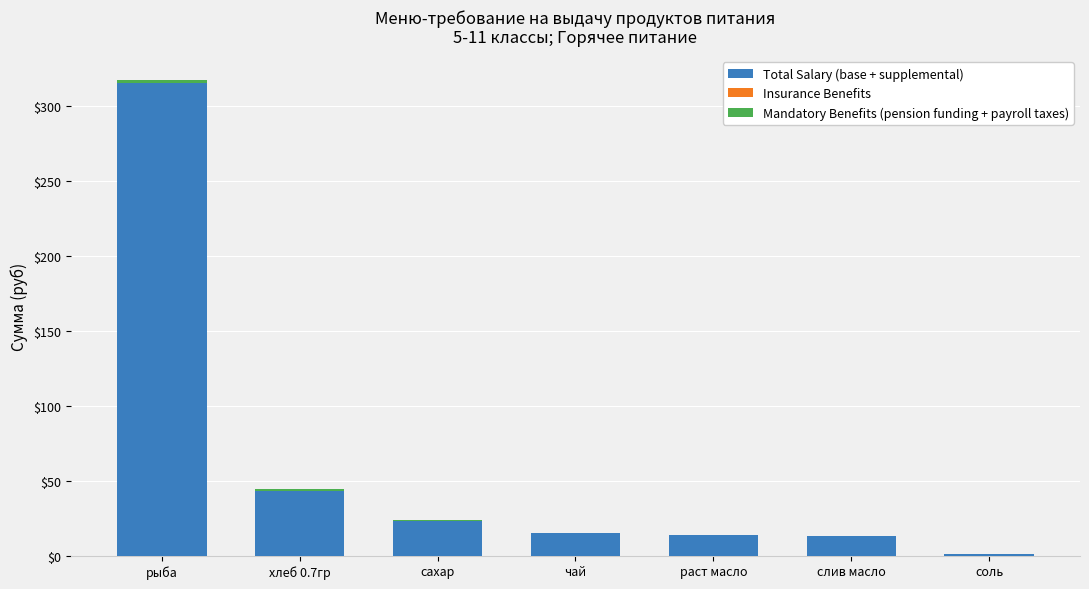

At which category is the sum across all series the highest?

рыба